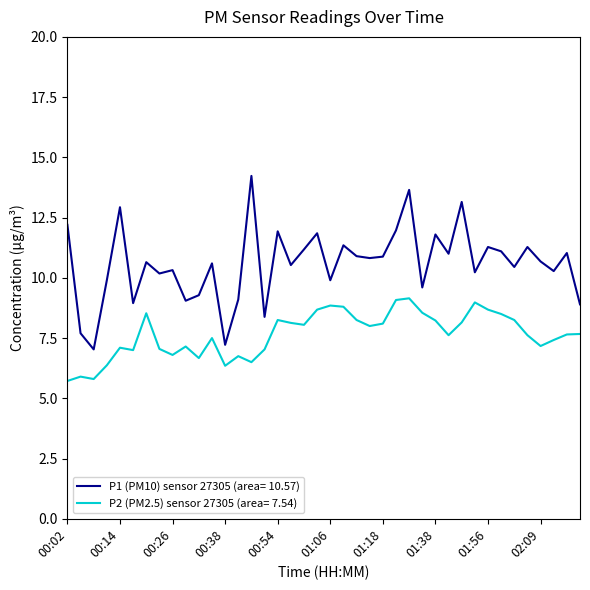

What is the difference between the maximum and minimum values in the P1 (PM10) sensor 27305 (area= 10.57) series?

7.2